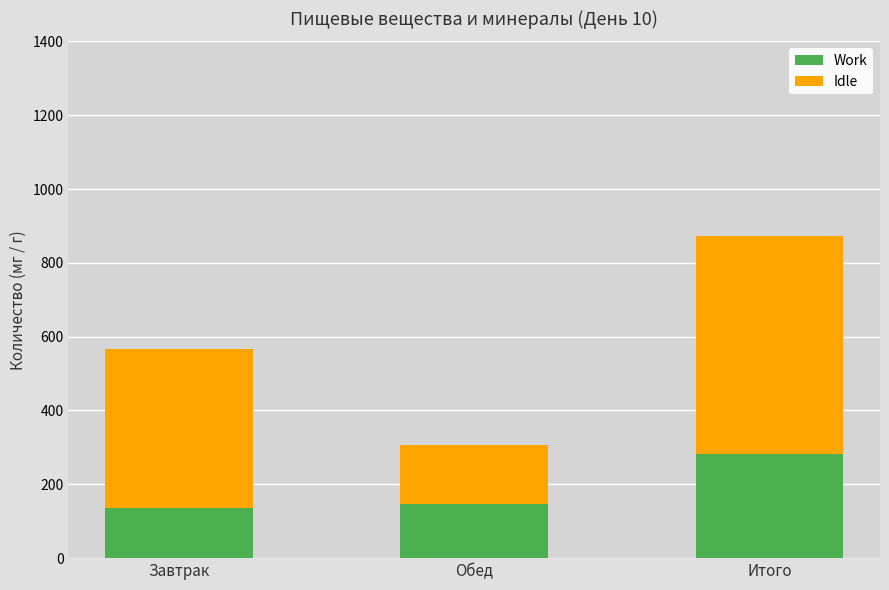

Is it true that Work equals 211.5 at Обед?

False